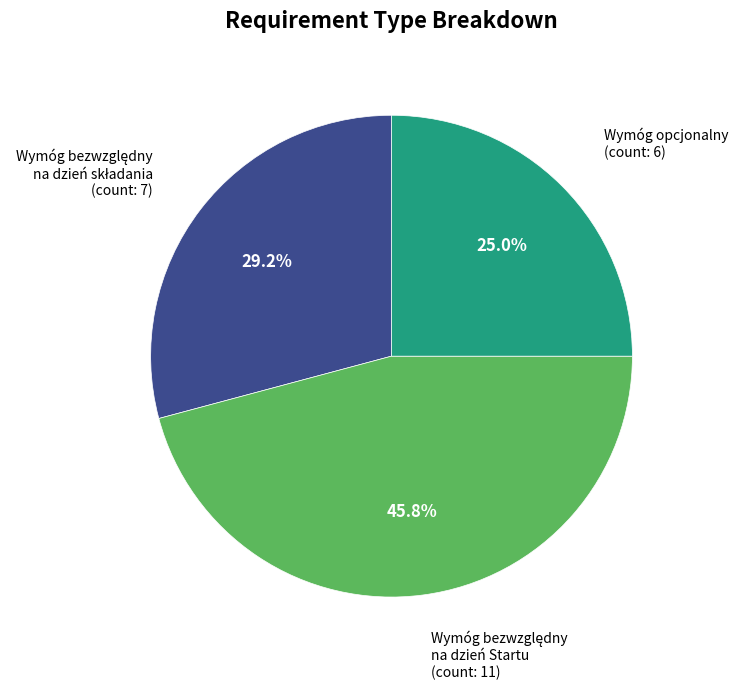

Is there any slice that represents more than half of the pie?

No